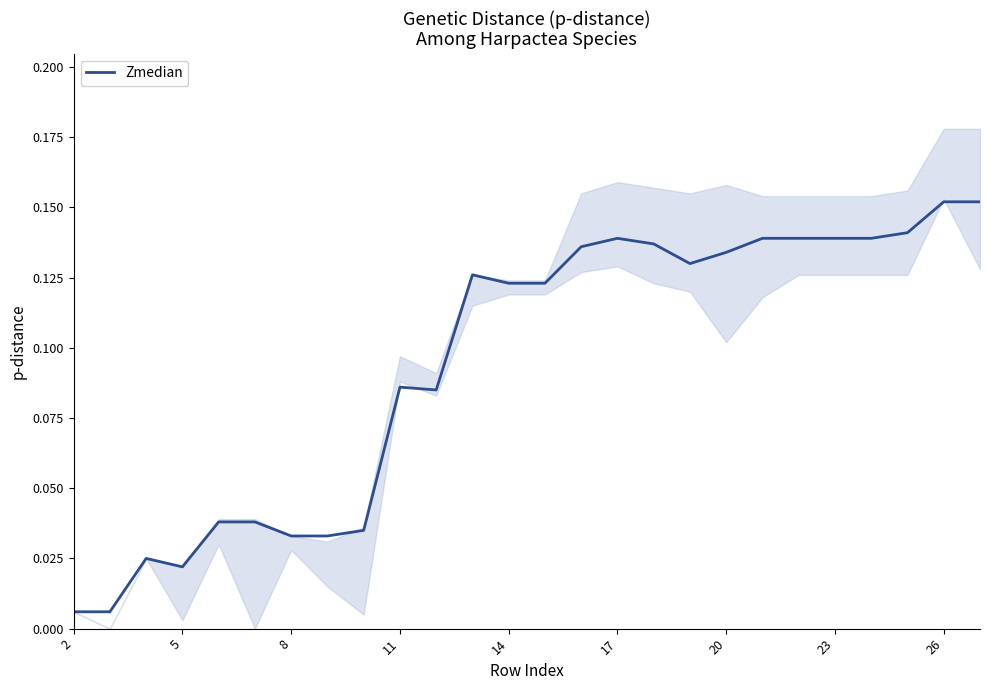

What is the average value?

0.1